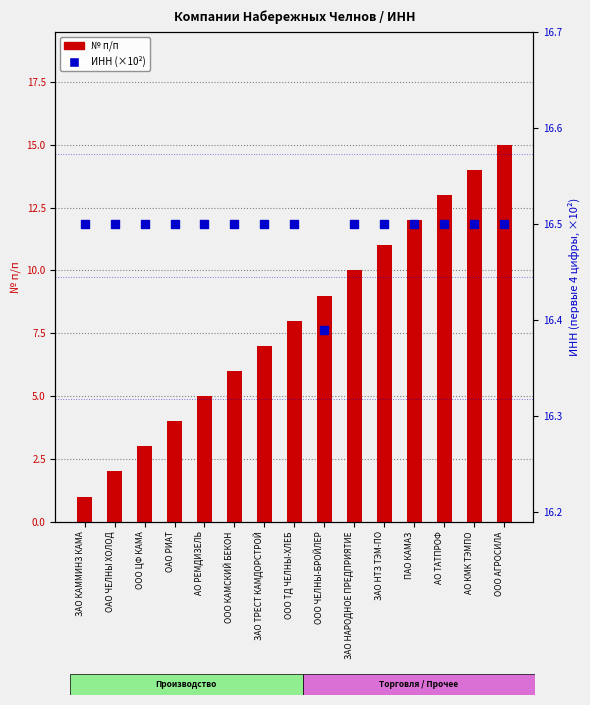

At which category is the sum across all series the highest?

ООО АГРОСИЛА